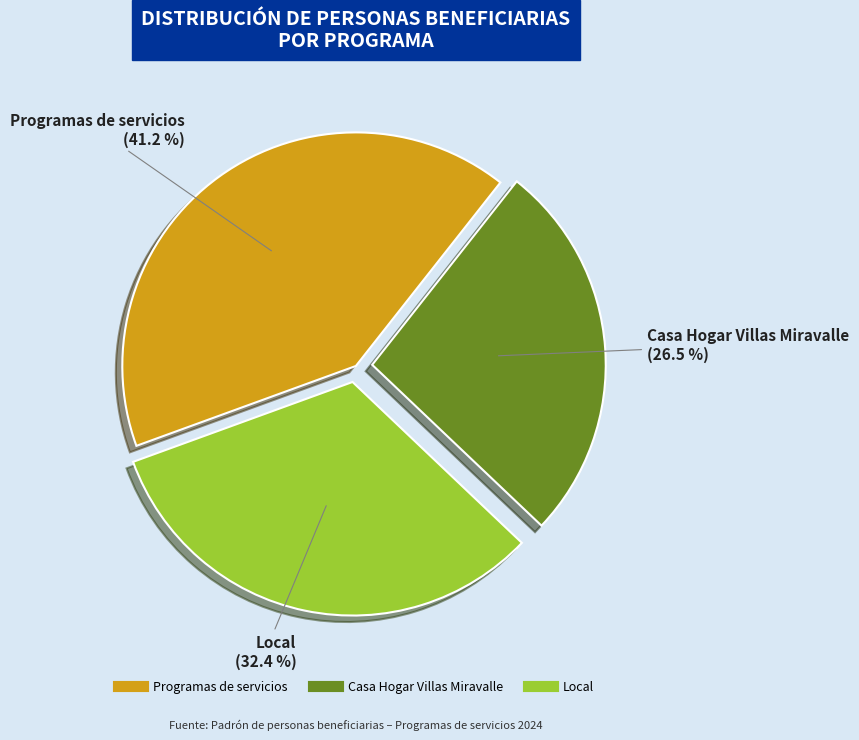

Does any single category account for the majority?

No